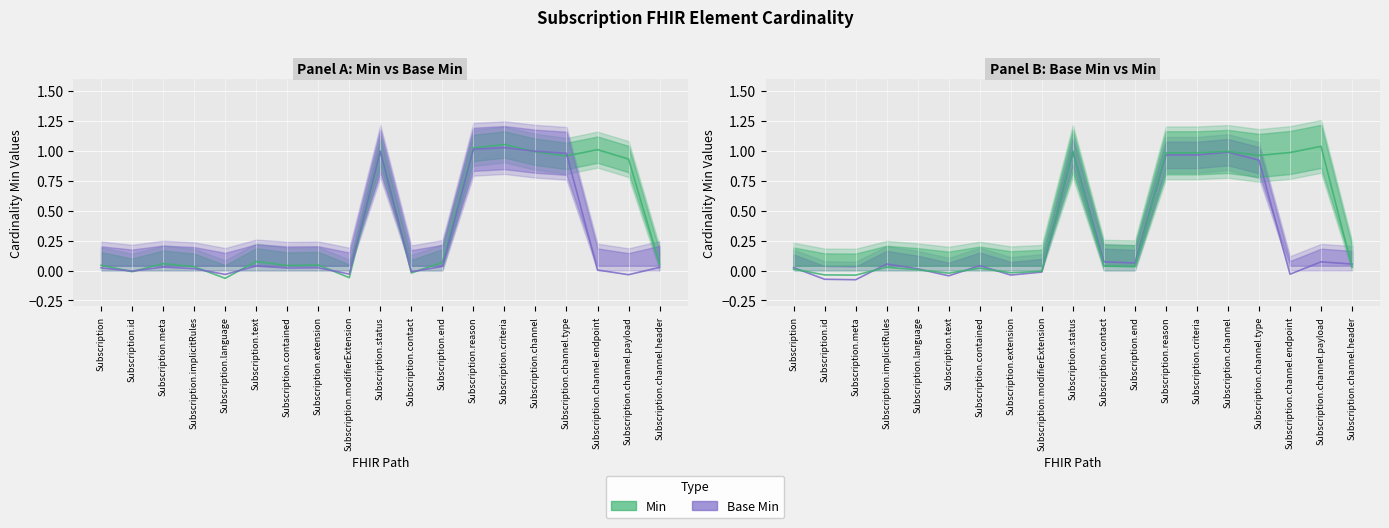

Reading right to left, transcribe all the data shown in this chart.

Min: 0.0	1.0	1.0	1.0	1.0	1.0	1.0	0.0	0.0	1.0	-0.0	-0.0	0.0	-0.0	0.0	0.0	-0.0	-0.0	0.0
Base Min: 0.1	0.1	-0.0	0.9	1.0	1.0	1.0	0.1	0.1	1.0	-0.0	-0.0	0.0	-0.0	0.0	0.1	-0.1	-0.1	0.0